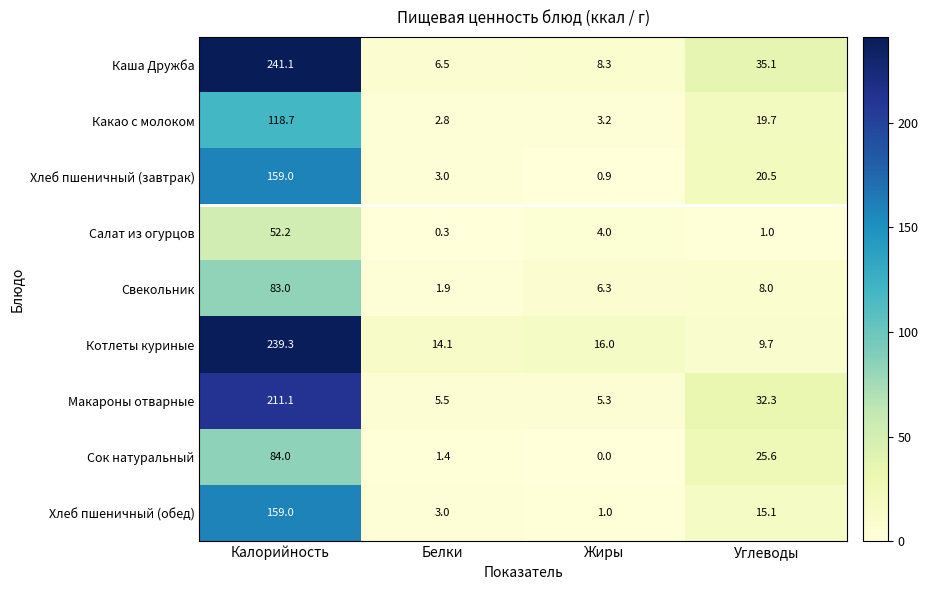

Which category has the highest value across all series?

Калорийность